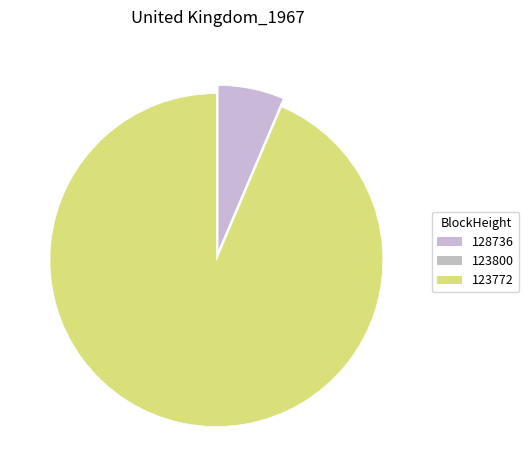

Which slice is the smallest?

123800